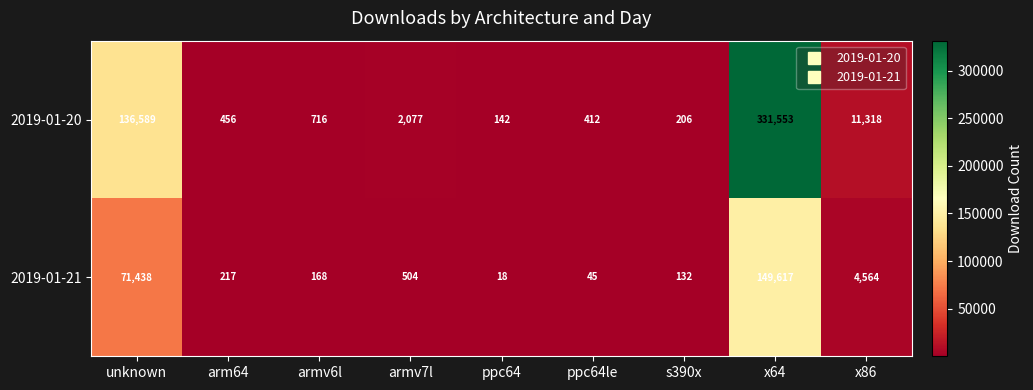

What is the total value across all series at armv7l?

2581